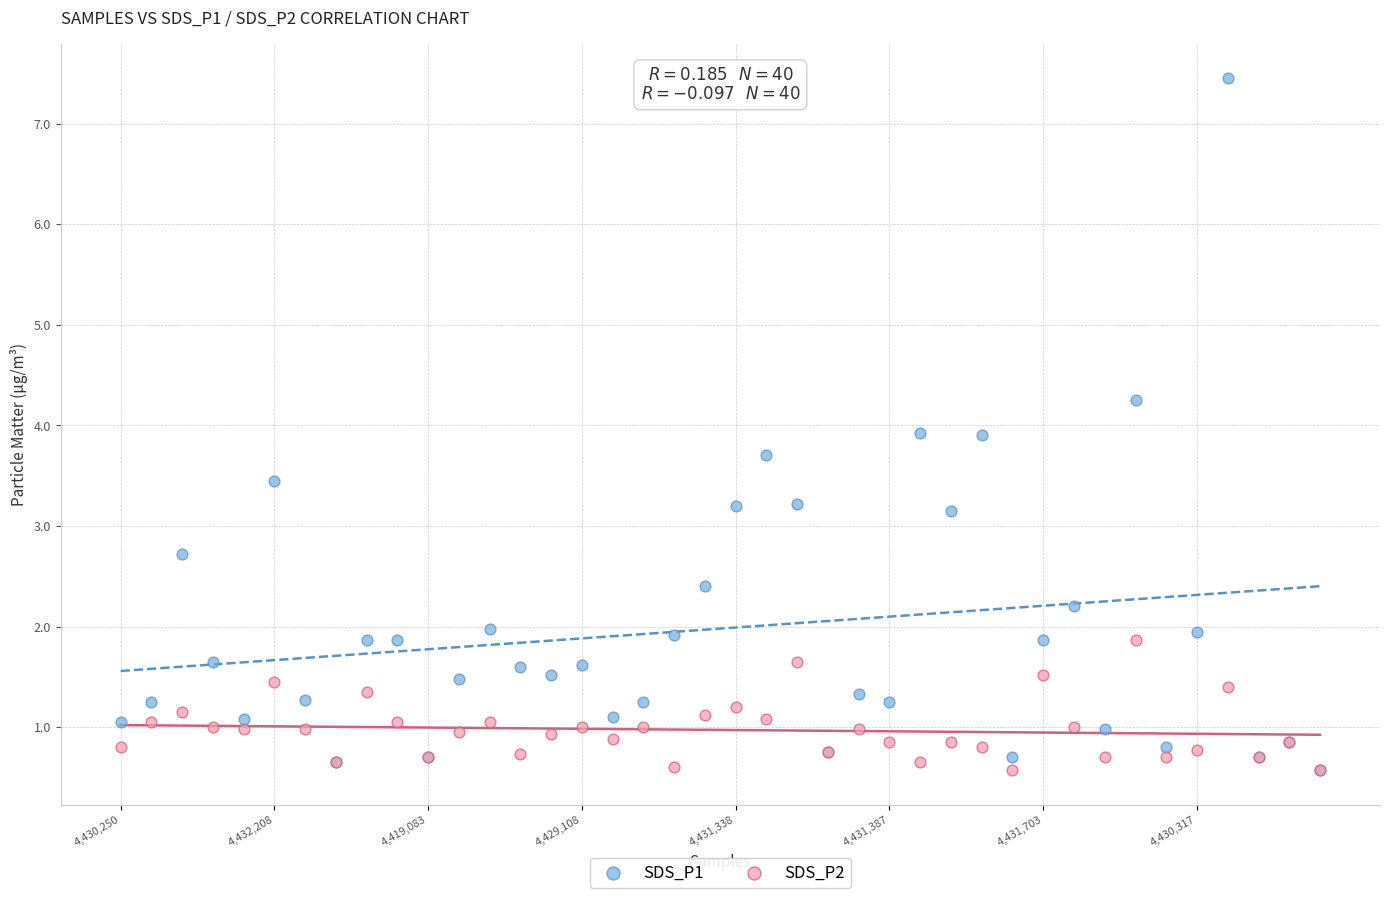

What are all the series names shown in the legend?

SDS_P1, SDS_P2